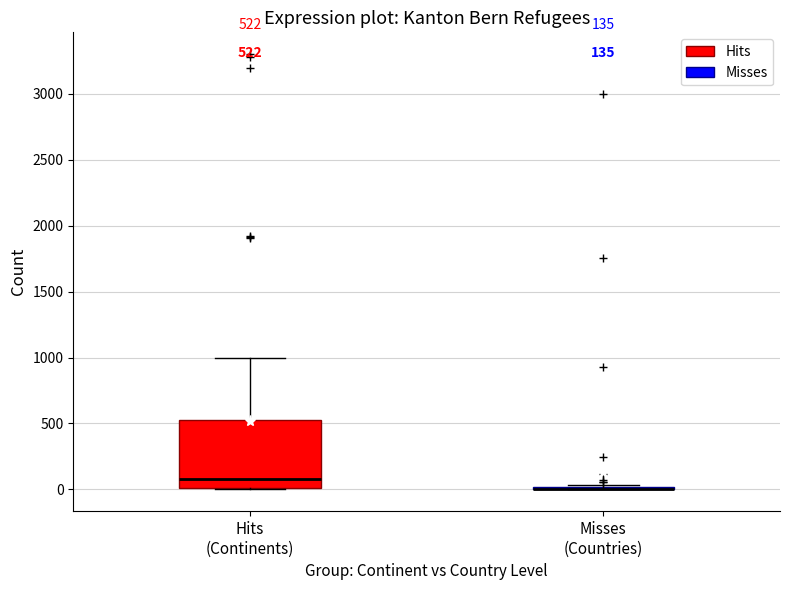

Which box is the tallest, from its lower edge to its upper edge?

Hits (Continents)